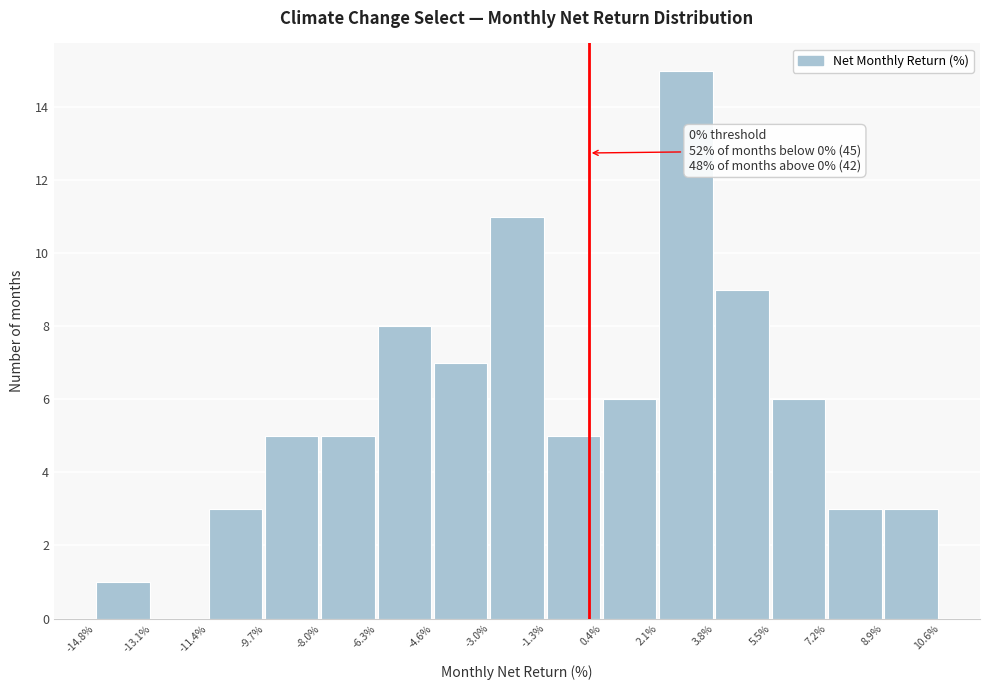

Which range on the x-axis has the tallest bar?

2.1% to 3.8%